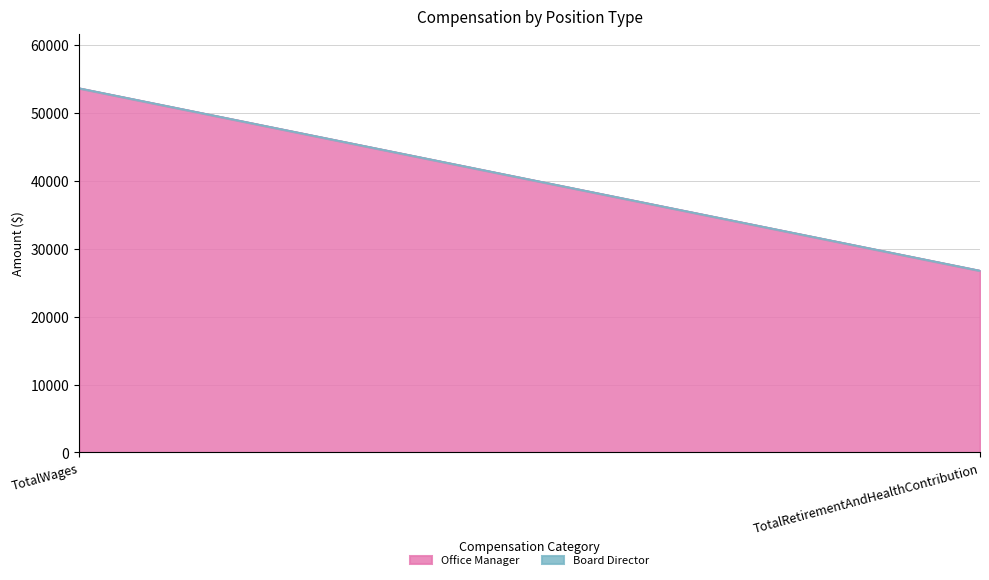

Does the chart have visible grid lines?

Yes